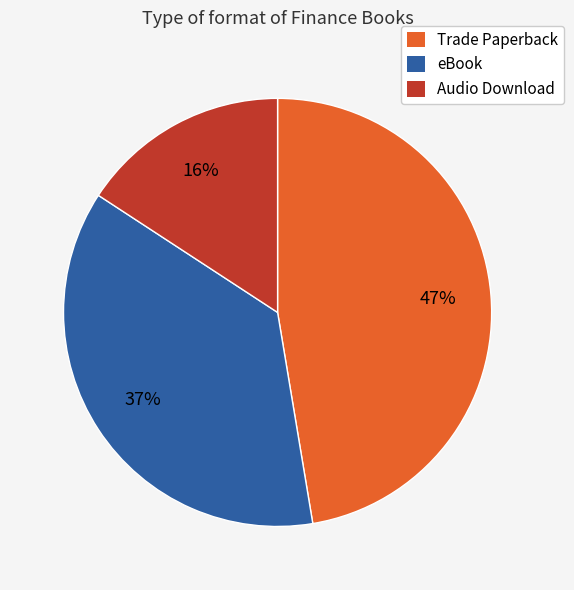

What is the smallest slice in the pie chart?

Audio Download